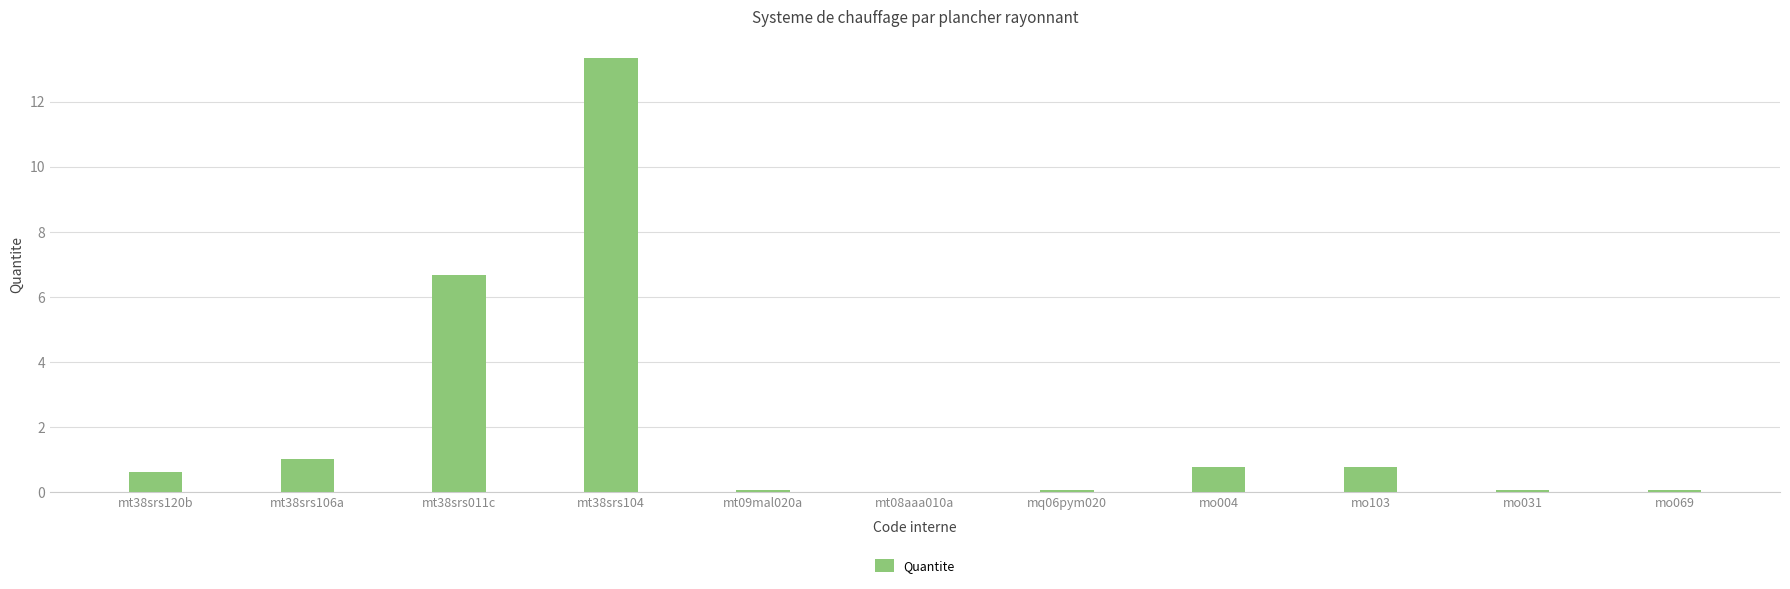

What is the difference between the values at mt38srs104 and mq06pym020?

13.3